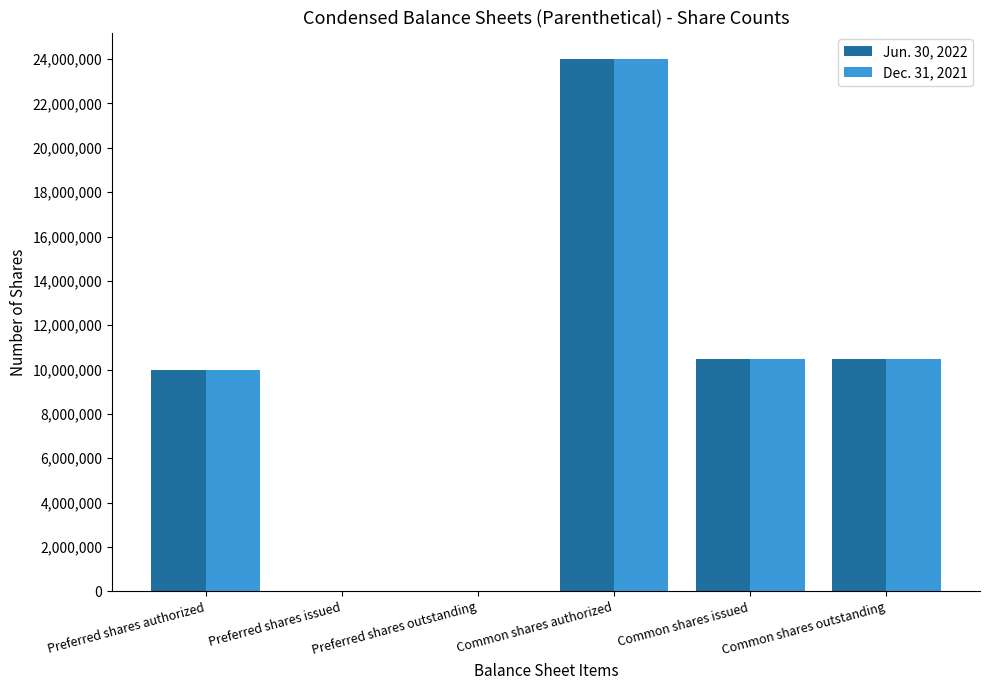

What is the sum of all Dec. 31, 2021 values?

54998534